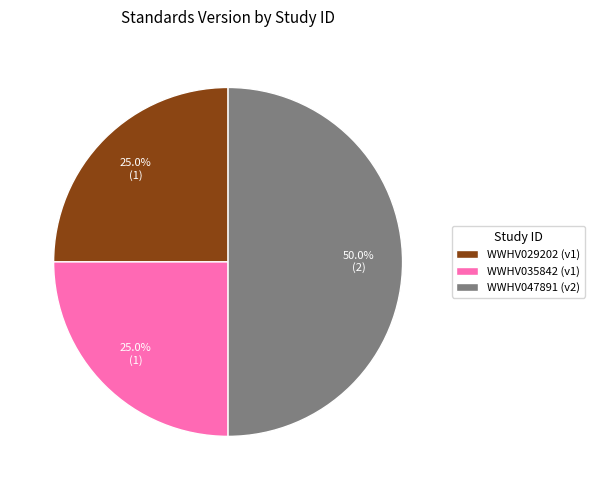

What is the ratio of the value at WWHV029202 (v1) to the value at WWHV047891 (v2)?

0.5